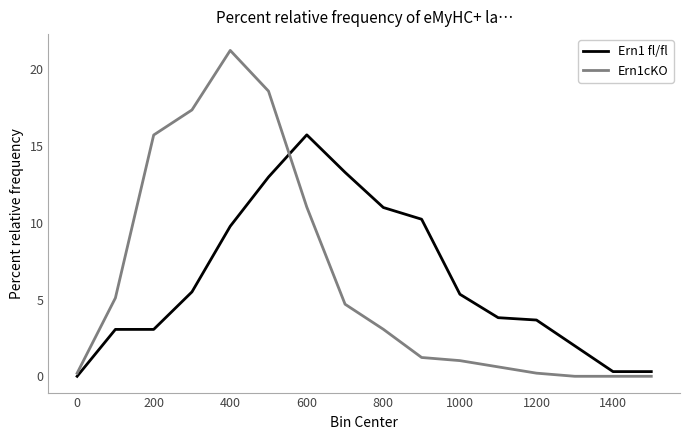

Rank the series by their maximum value, from lowest to highest.

Ern1 fl/fl, Ern1cKO